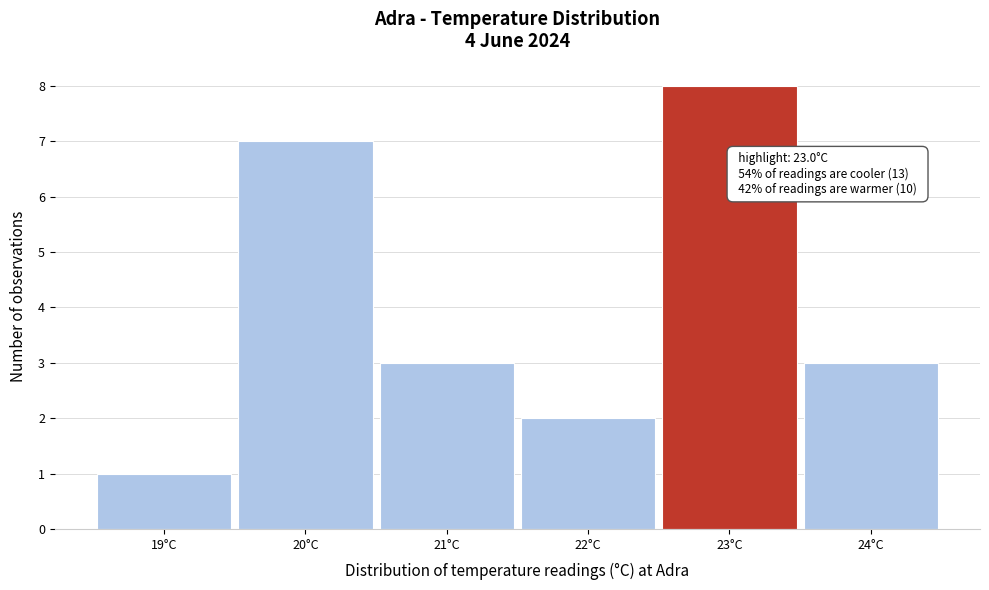

Reading left to right, list all the values displayed in this chart.

19°C=1	20°C=7	21°C=3	22°C=2	23°C=8	24°C=3